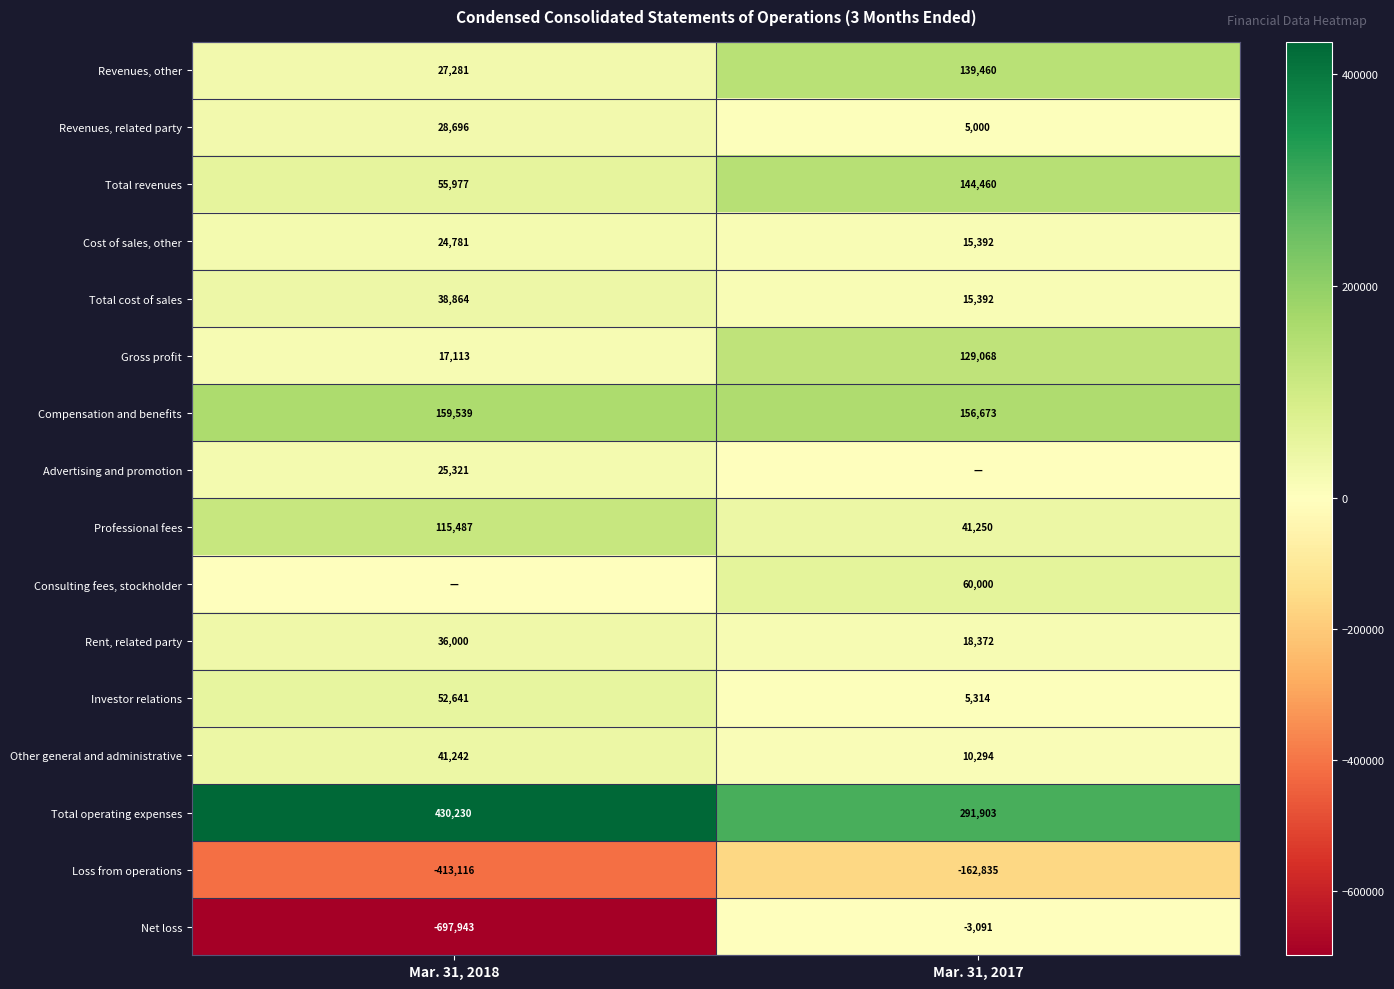

What is the difference between the maximum and minimum values in the Revenues, other series?

112179